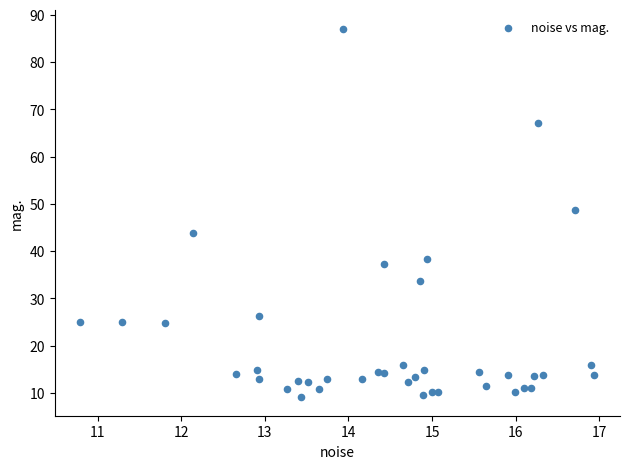

What is the range of X values (max minus min)?

6.1